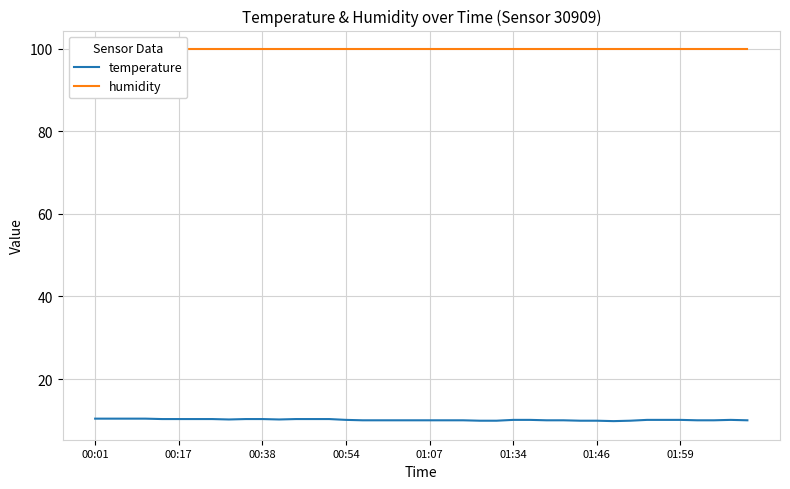

What is the minimum value for temperature?

9.8